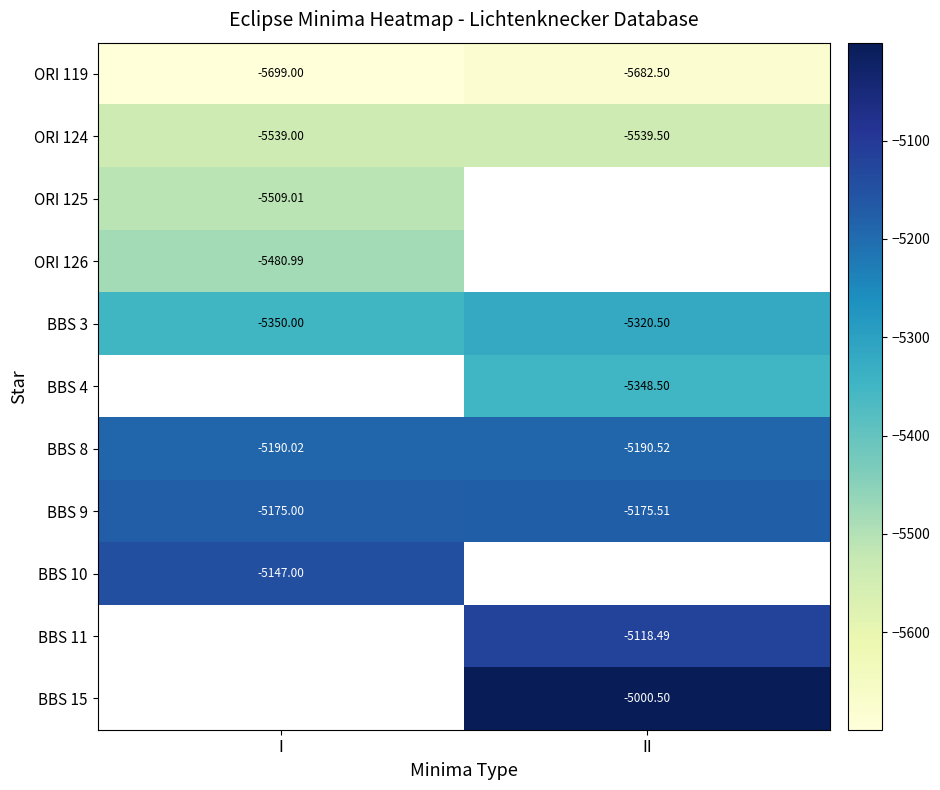

At which label is BBS 9 closest to -5175?

I